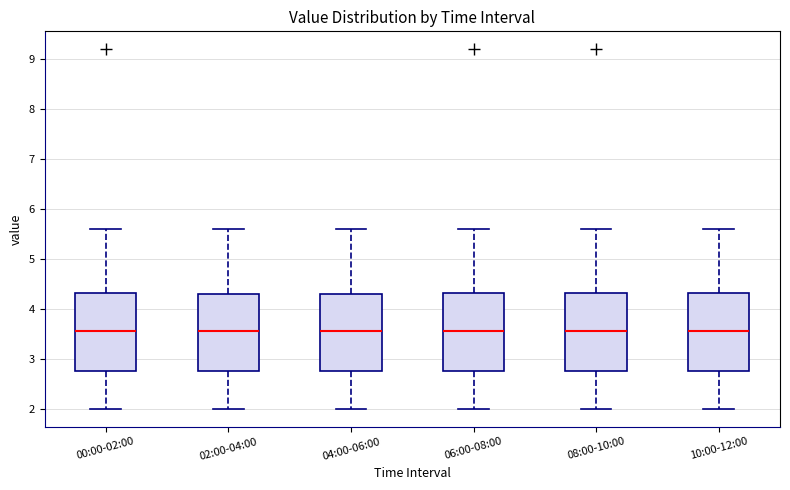

Reading left to right, transcribe this box plot: for each box, give where its median line is, the range the box spans, and where its two whiskers end, as read against the y-axis. The values are not printed on the chart, so give them approximately, as read against the axis.

00:00-02:00: median 3.6, box 2.8 to 4.3, whiskers 2.0 to 5.6
02:00-04:00: median 3.6, box 2.8 to 4.3, whiskers 2.0 to 5.6
04:00-06:00: median 3.6, box 2.8 to 4.3, whiskers 2.0 to 5.6
06:00-08:00: median 3.6, box 2.8 to 4.3, whiskers 2.0 to 5.6
08:00-10:00: median 3.6, box 2.8 to 4.3, whiskers 2.0 to 5.6
10:00-12:00: median 3.6, box 2.8 to 4.3, whiskers 2.0 to 5.6